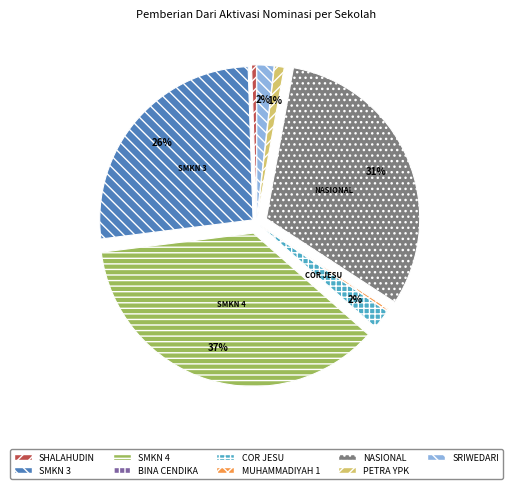

To the nearest percent, what is the difference between the largest and smallest slice percentages?

37%